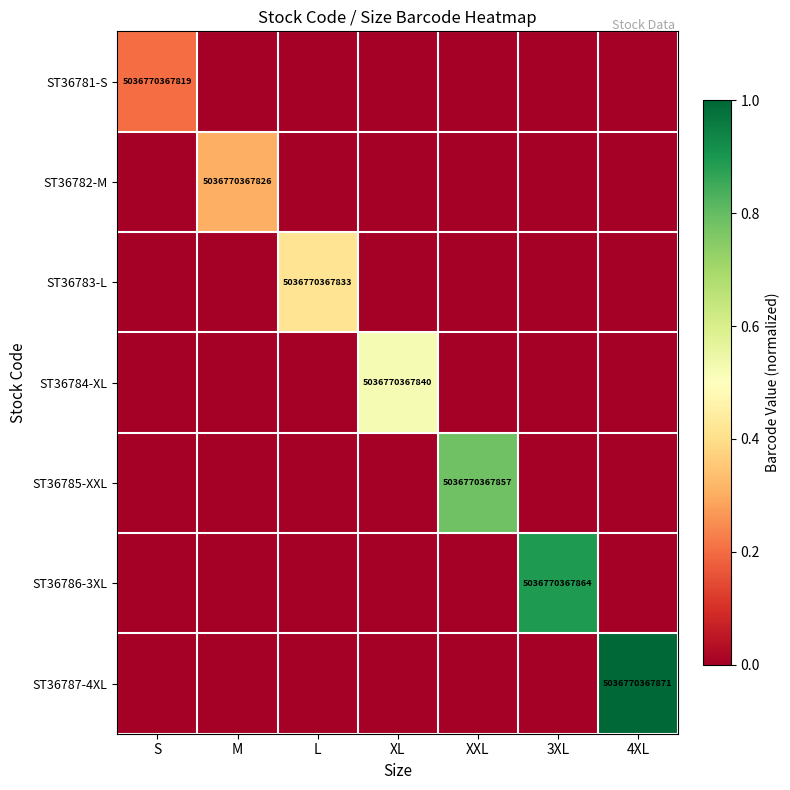

What is the difference between the maximum and minimum values in the ST36781-S series?

0.2